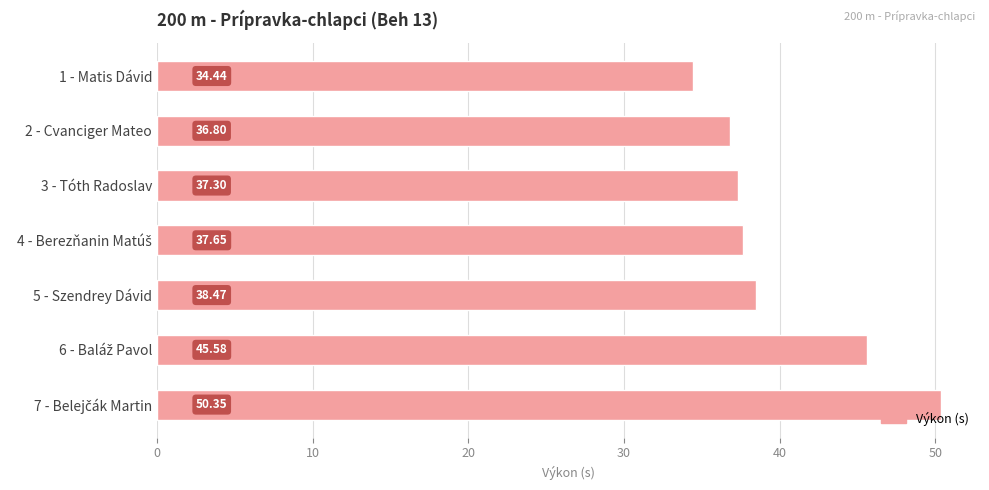

What is the difference between the second highest and second lowest values?

8.8